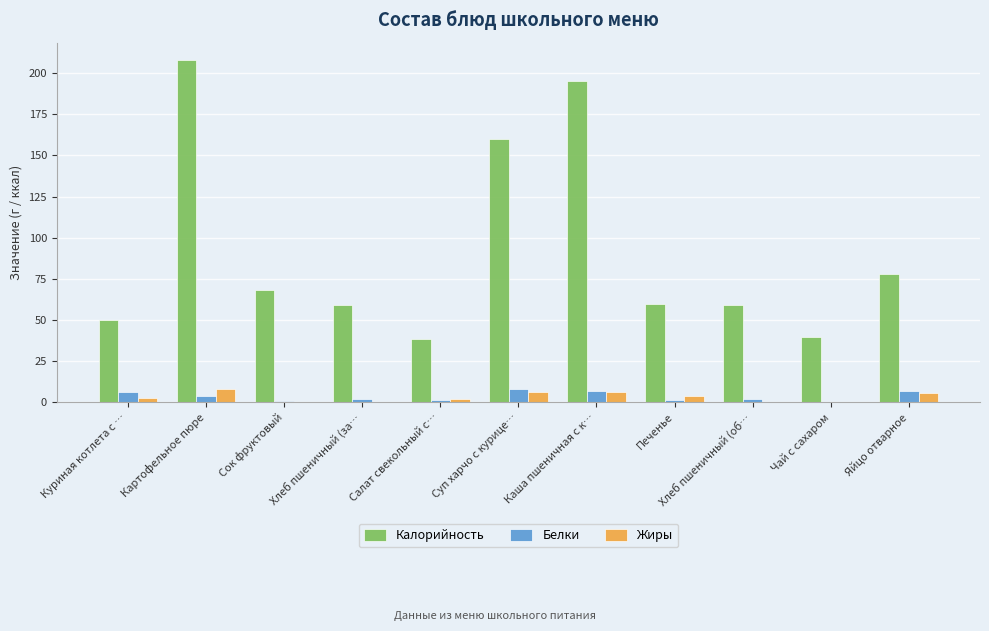

Which series changed the most between Куриная котлета с … and Картофельное пюре?

Калорийность